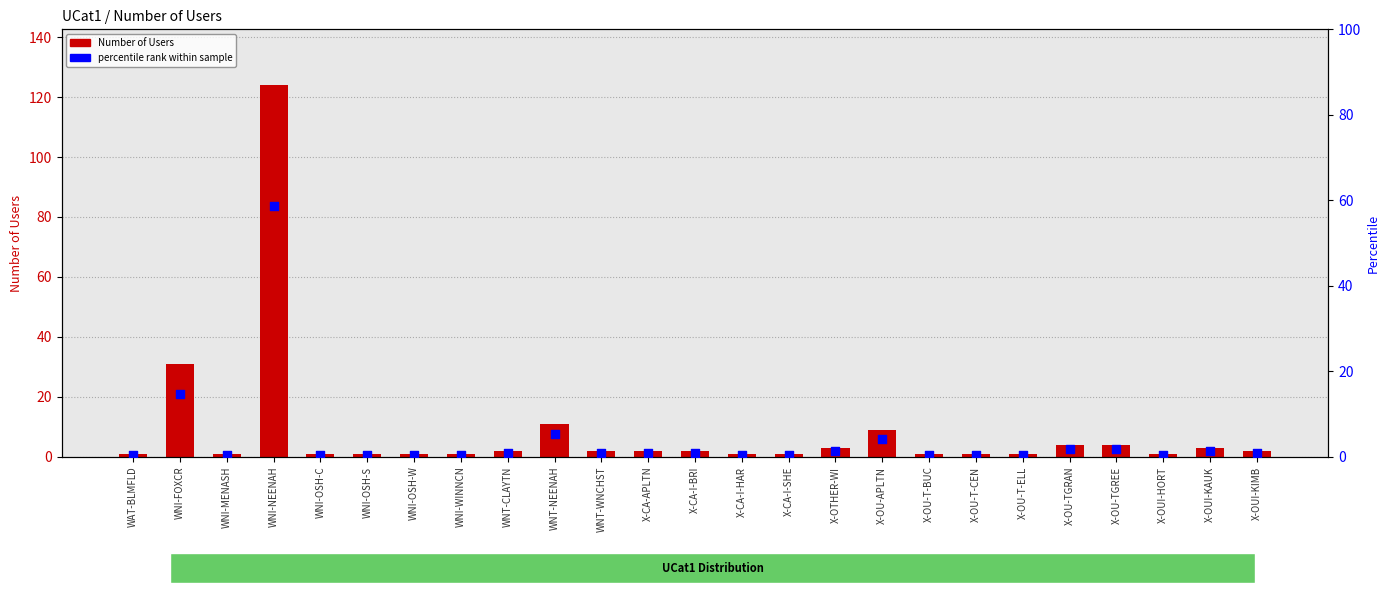

At how many categories does at least one series exceed 11?

2